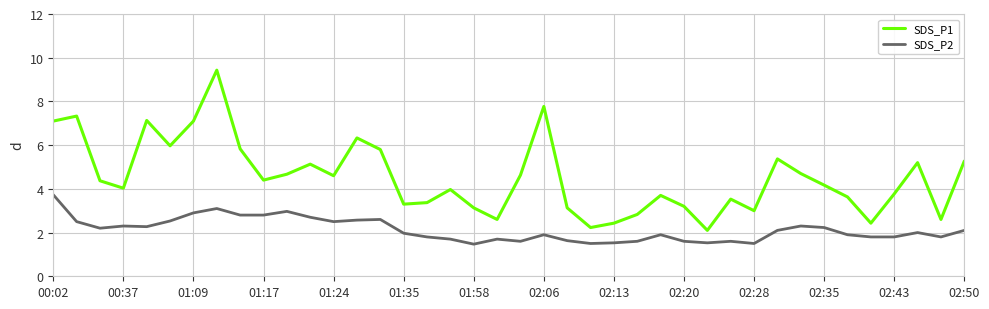

Which series has the largest total across all categories?

SDS_P1